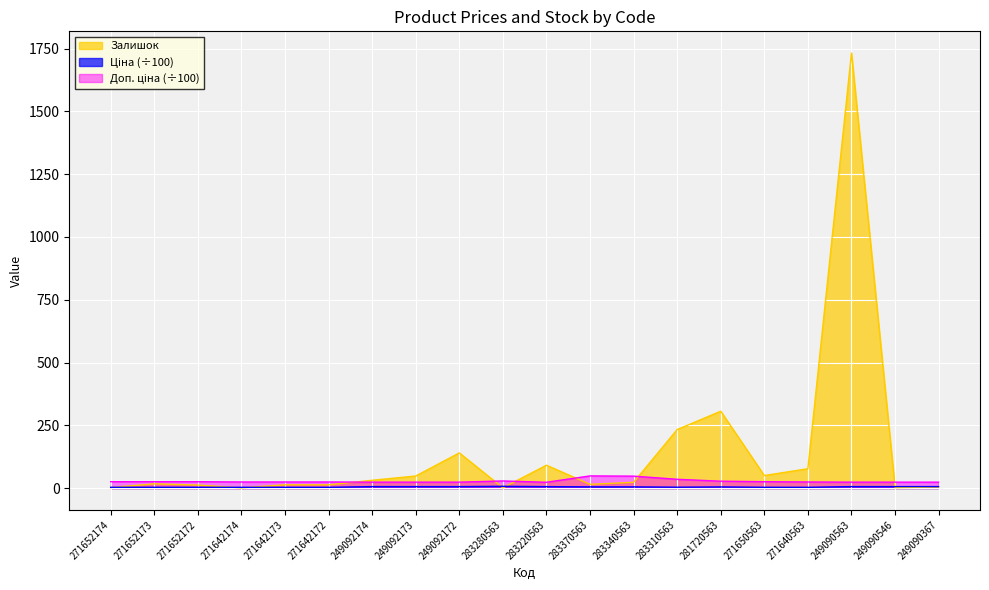

Reading right to left, list all the values displayed in this chart.

Ціна: 5.9	5.9	5.9	3.0	3.2	4.6	3.5	4.8	4.8	5.8	7.1	5.9	5.9	5.9	3.0	3.0	3.0	3.2	3.2	3.2
Доп. ціна: 23.6	23.6	23.6	24.3	25.4	27.4	35.0	47.5	48.5	23.2	28.4	23.6	23.6	23.6	24.3	24.3	24.3	25.4	25.4	25.4
Залишок: 4.0	2.0	1732.0	77.0	50.0	306.0	233.0	23.0	15.0	91.0	1.0	140.0	48.0	31.0	13.0	13.0	1.0	12.0	17.0	2.0